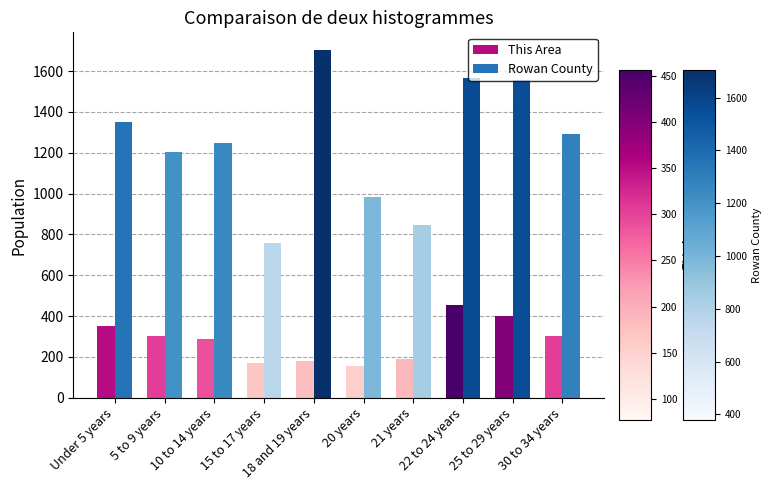

The This Area series shows 134 at 25 to 29 years. True or false?

False